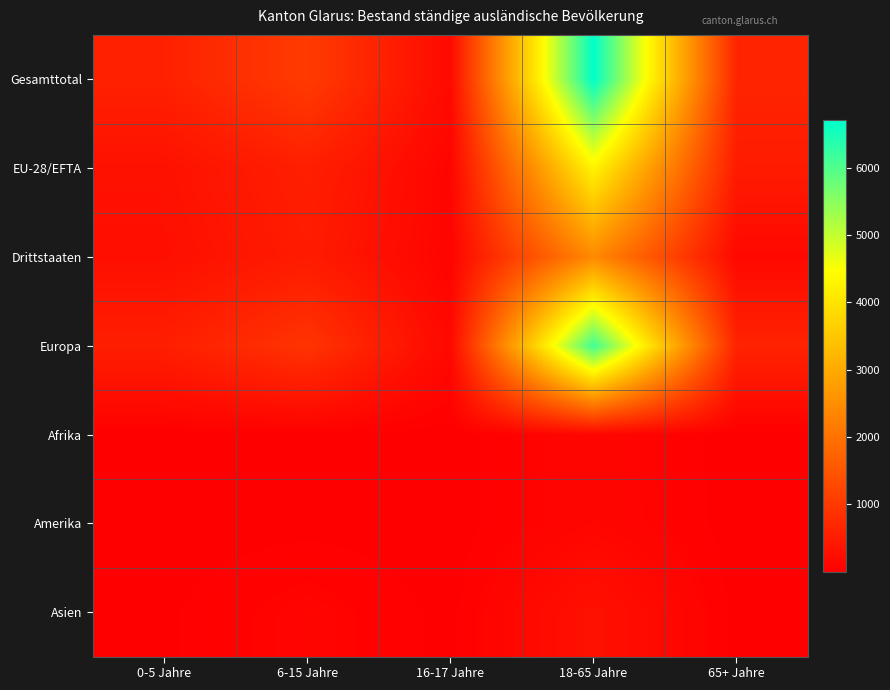

Which series has the widest spread of values?

Gesamttotal